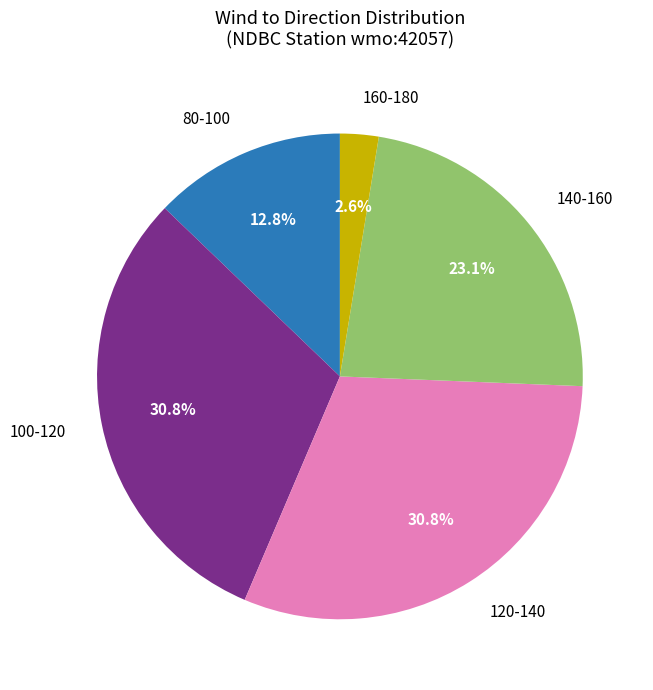

How many slices are in this pie chart?

5